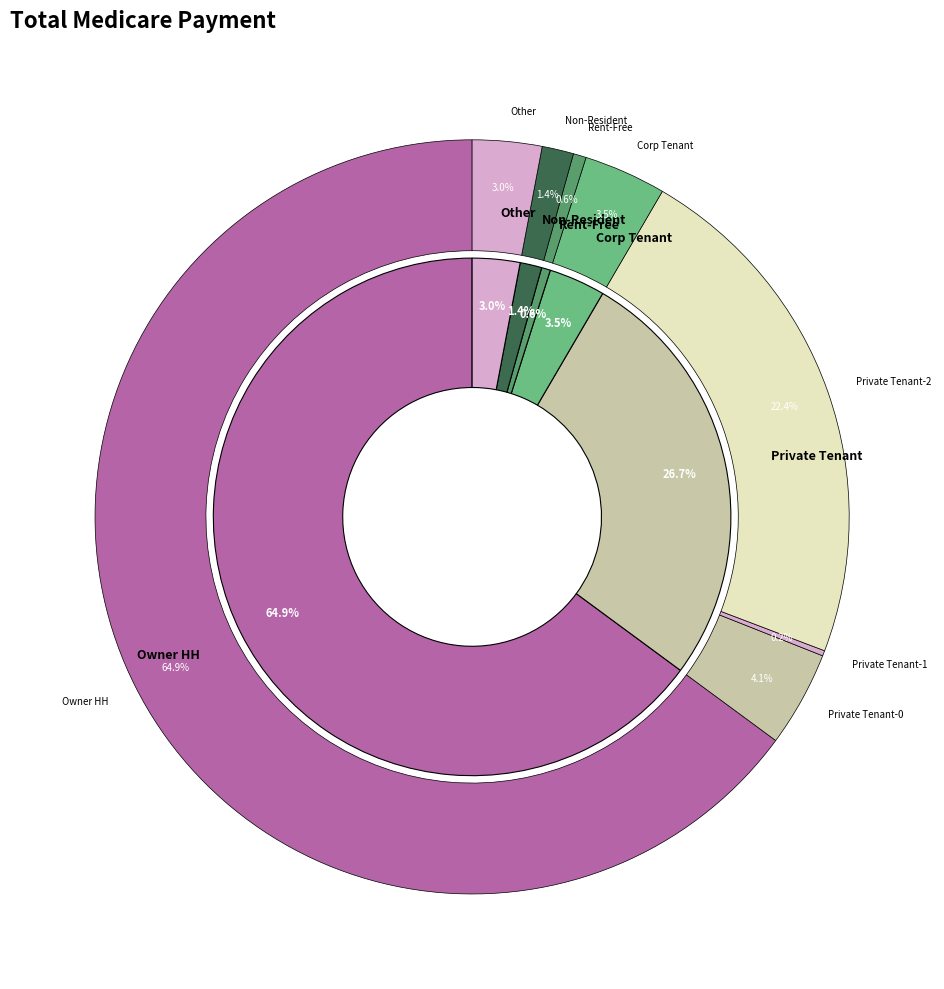

True or false: ju7A.0004 accounts for 11% of the total.

False